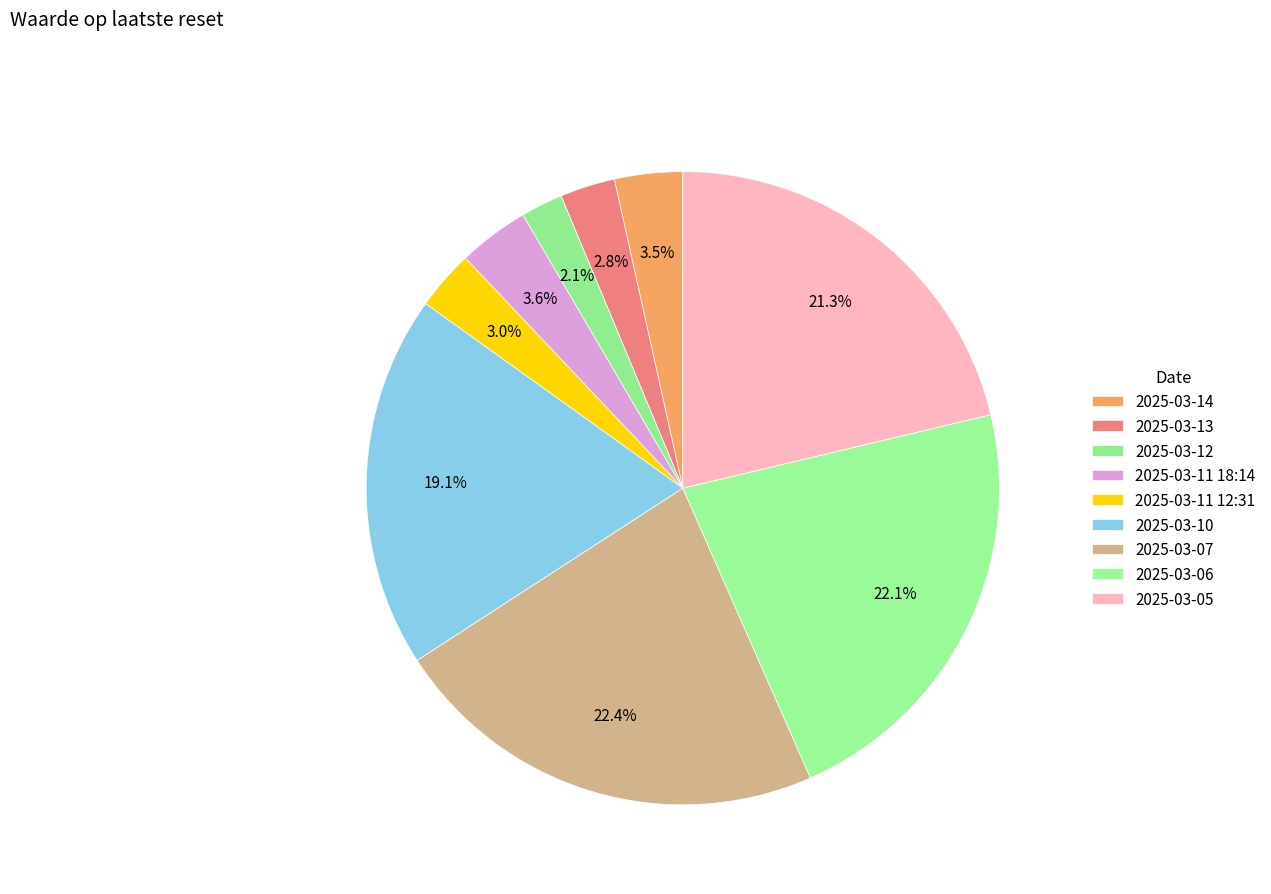

What is the largest slice in the pie chart?

2025-03-07